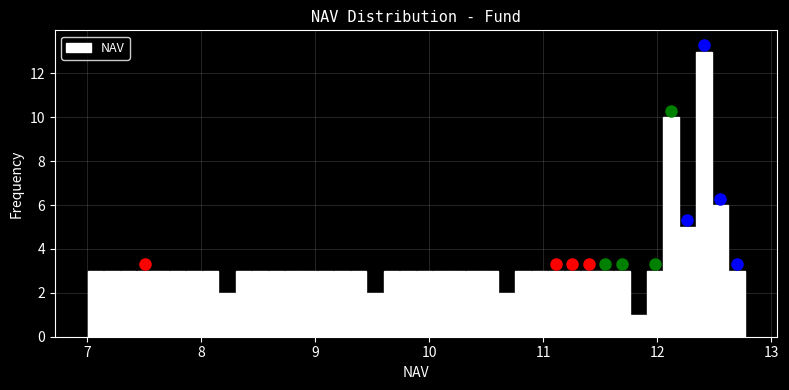

Around what value on the x-axis is the tallest bar? Give the approximate position of its centre, as read against the axis.

12.4